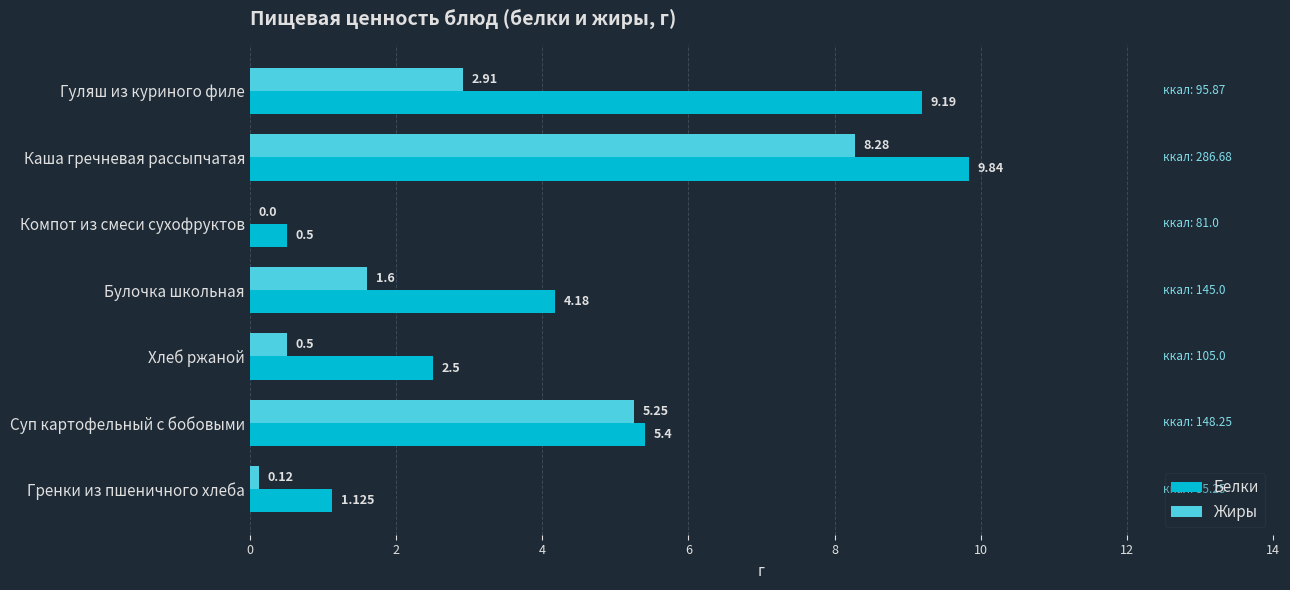

At which label is Белки closest to 5?

Суп картофельный с бобовыми